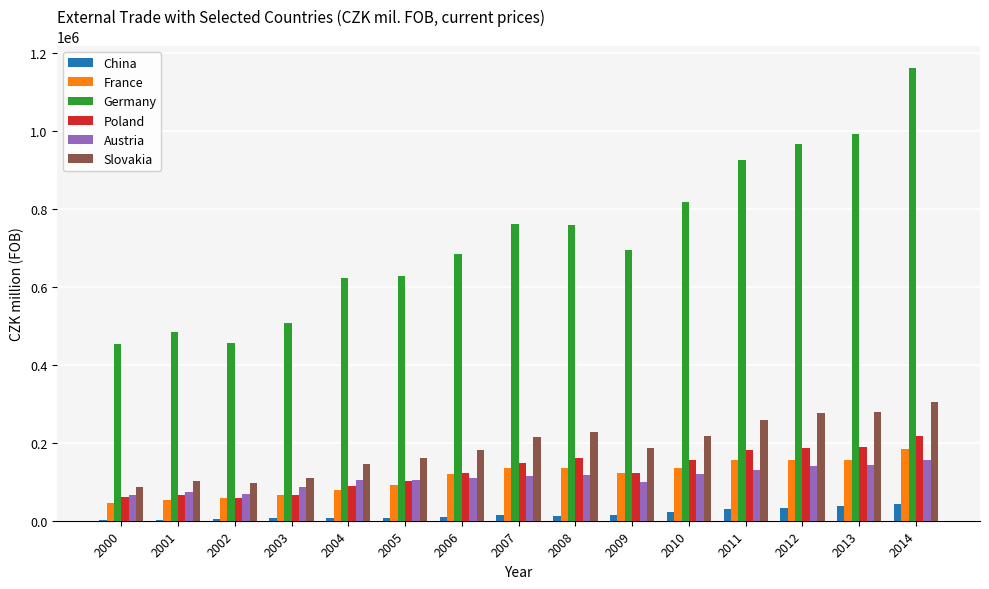

Which series has the largest range (max minus min)?

Germany